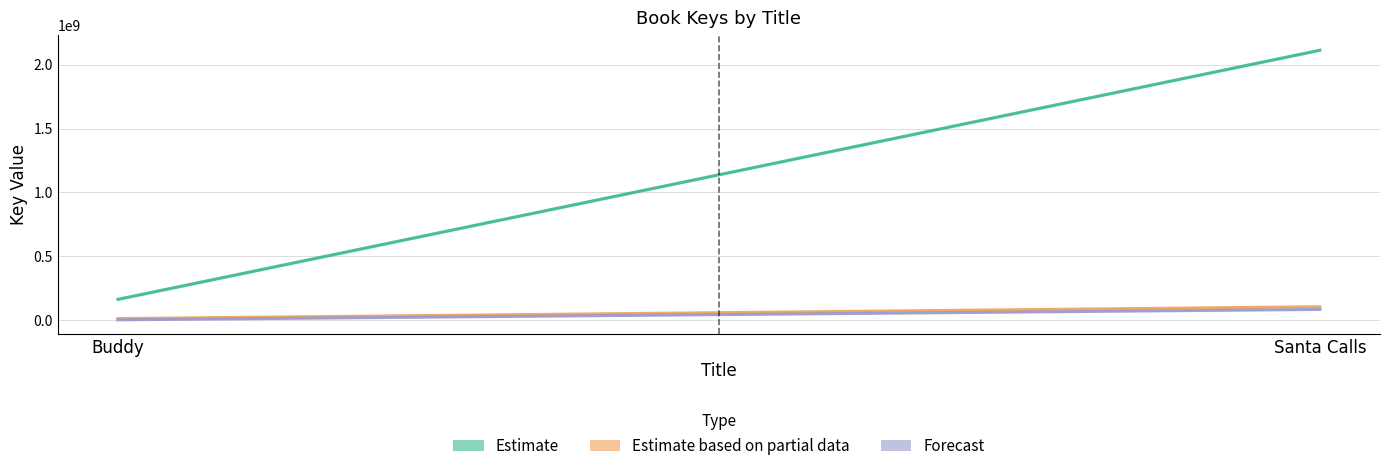

What is the label of the 1st point from the left?

Buddy